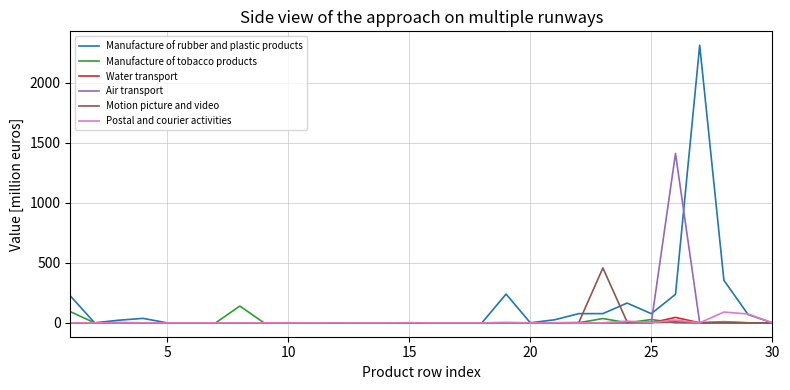

Which series has the largest range (max minus min)?

Manufacture of rubber and plastic products